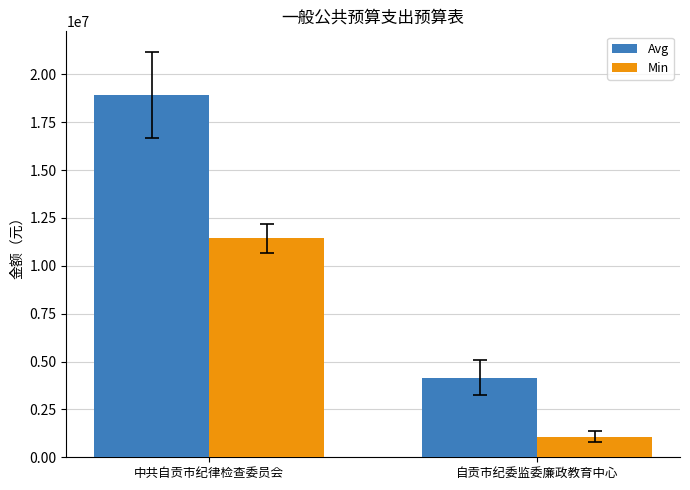

At 自贡市纪委监委廉政教育中心, list the series in order from largest to smallest.

Avg, Min